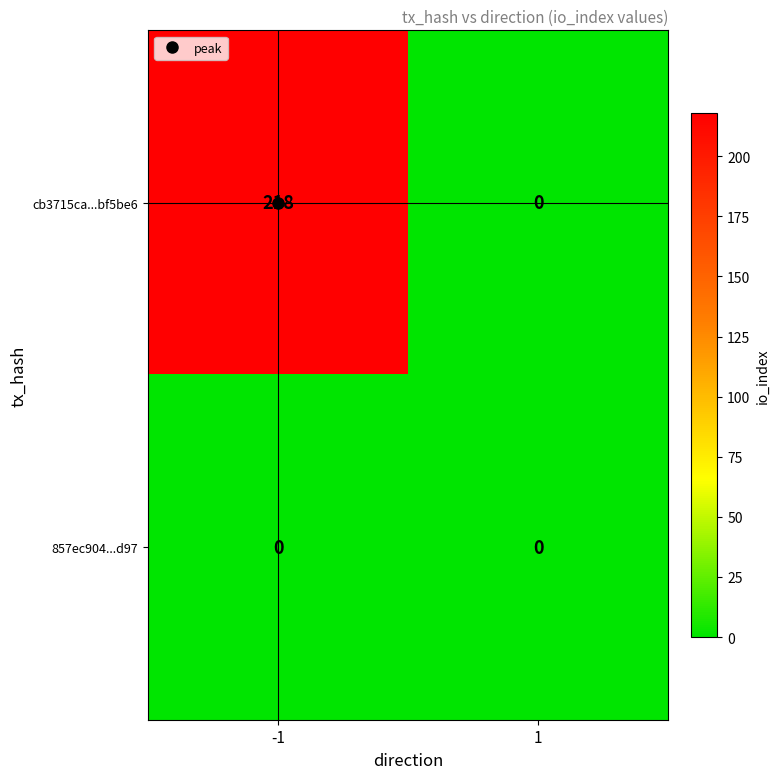

What is the average value of the cb3715ca...bf5be6 series?

109